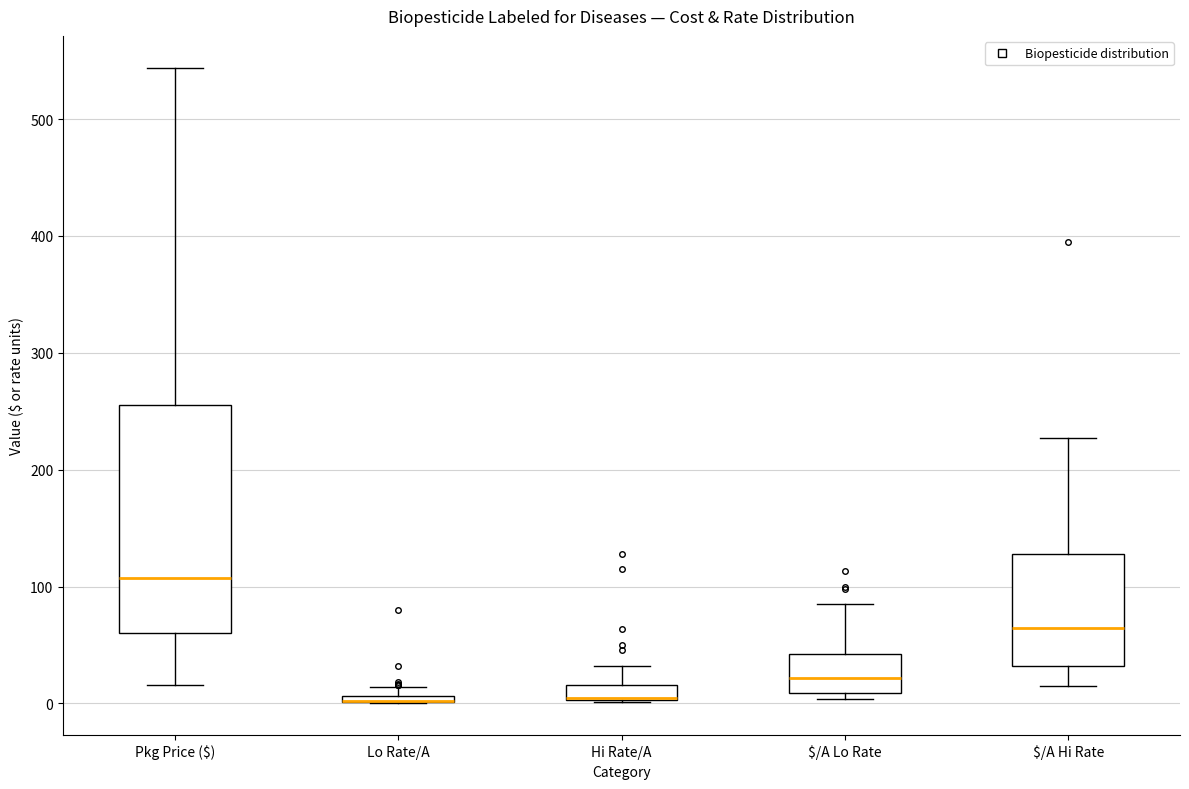

Which box is the tallest, from its lower edge to its upper edge?

Pkg Price ($)